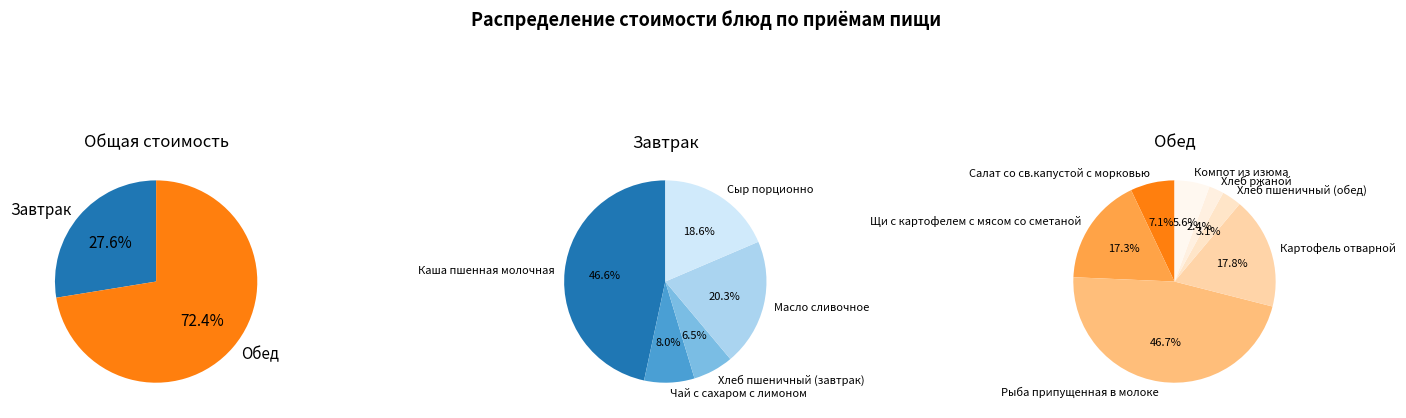

What is the smallest slice in the pie chart?

Хлеб ржаной